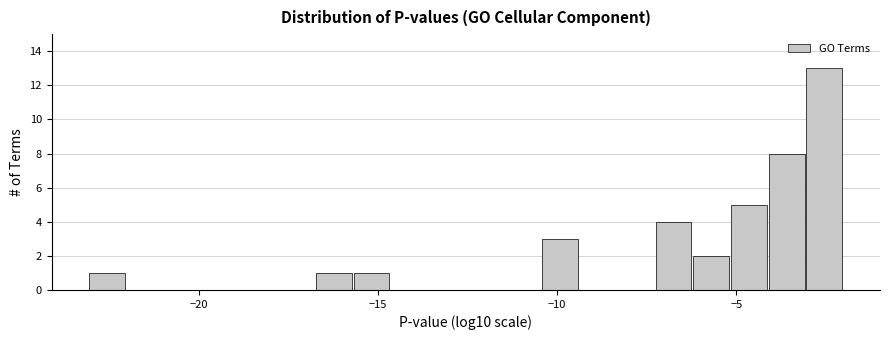

Around what value on the x-axis is the tallest bar? Give the approximate position of its centre, as read against the axis.

-2.5